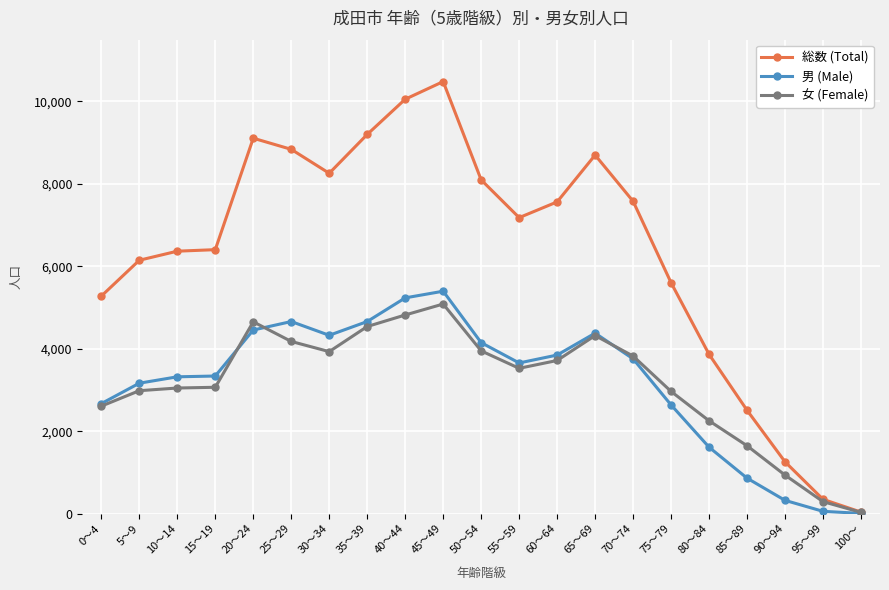

Which series changed the most between 20～24 and 75～79?

総数 (Total)